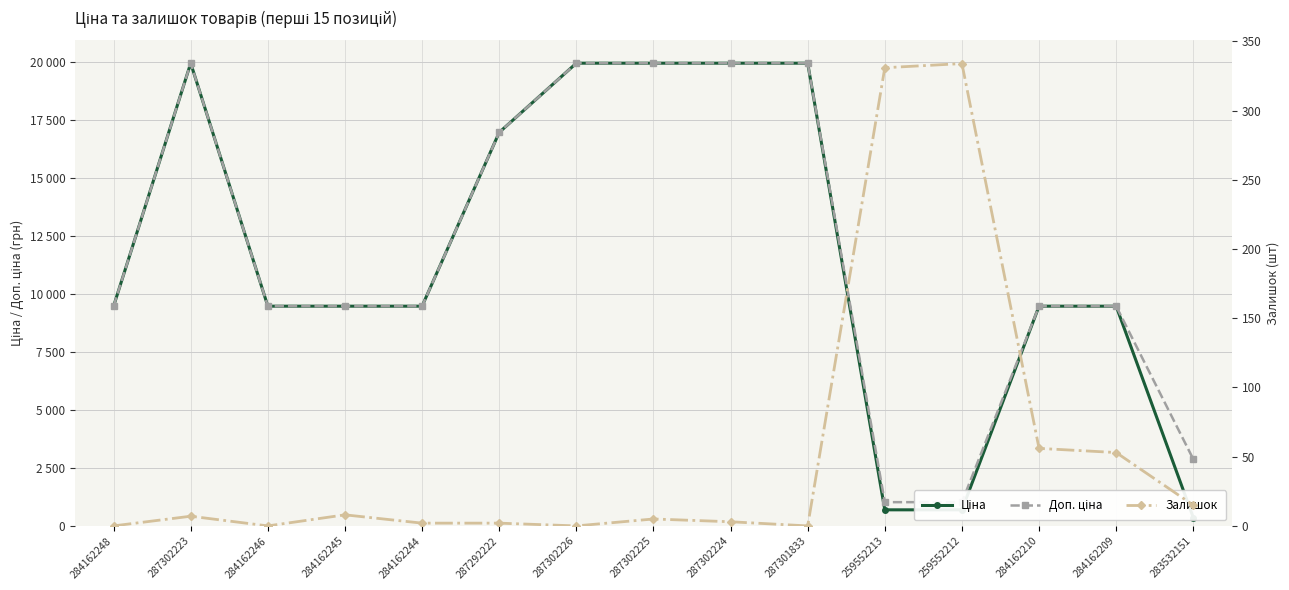

Is the value of Залишок at 284162245 greater than the value of Доп. ціна at 284162248?

No